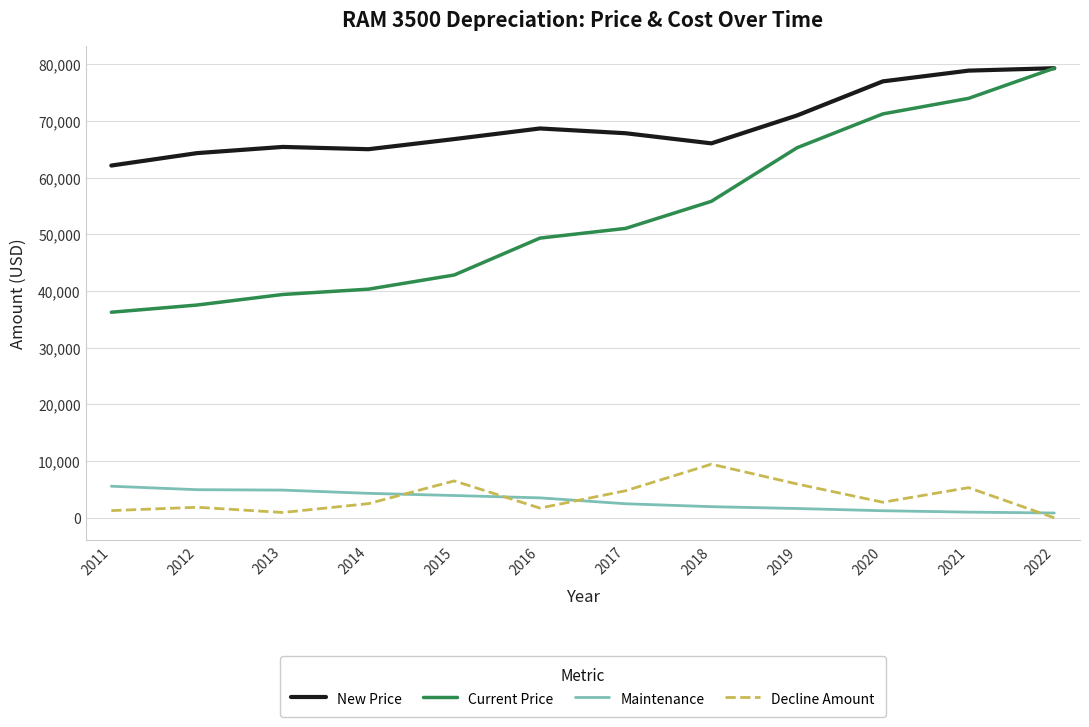

The value of Maintenance at 2021 is 1001. True or false?

True